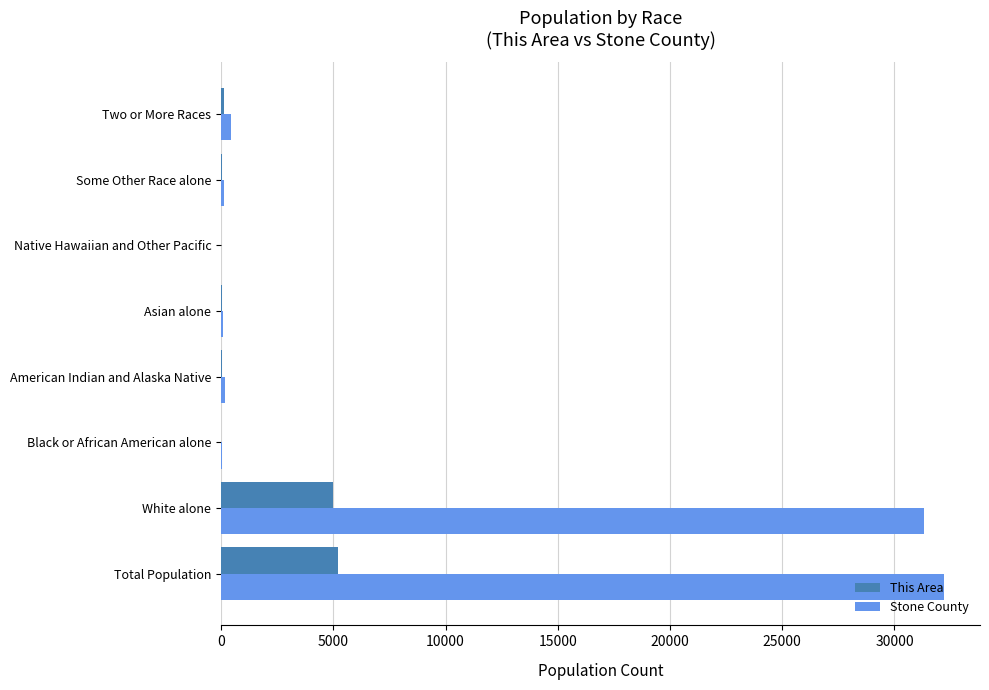

Which series has the largest total across all categories?

Stone County